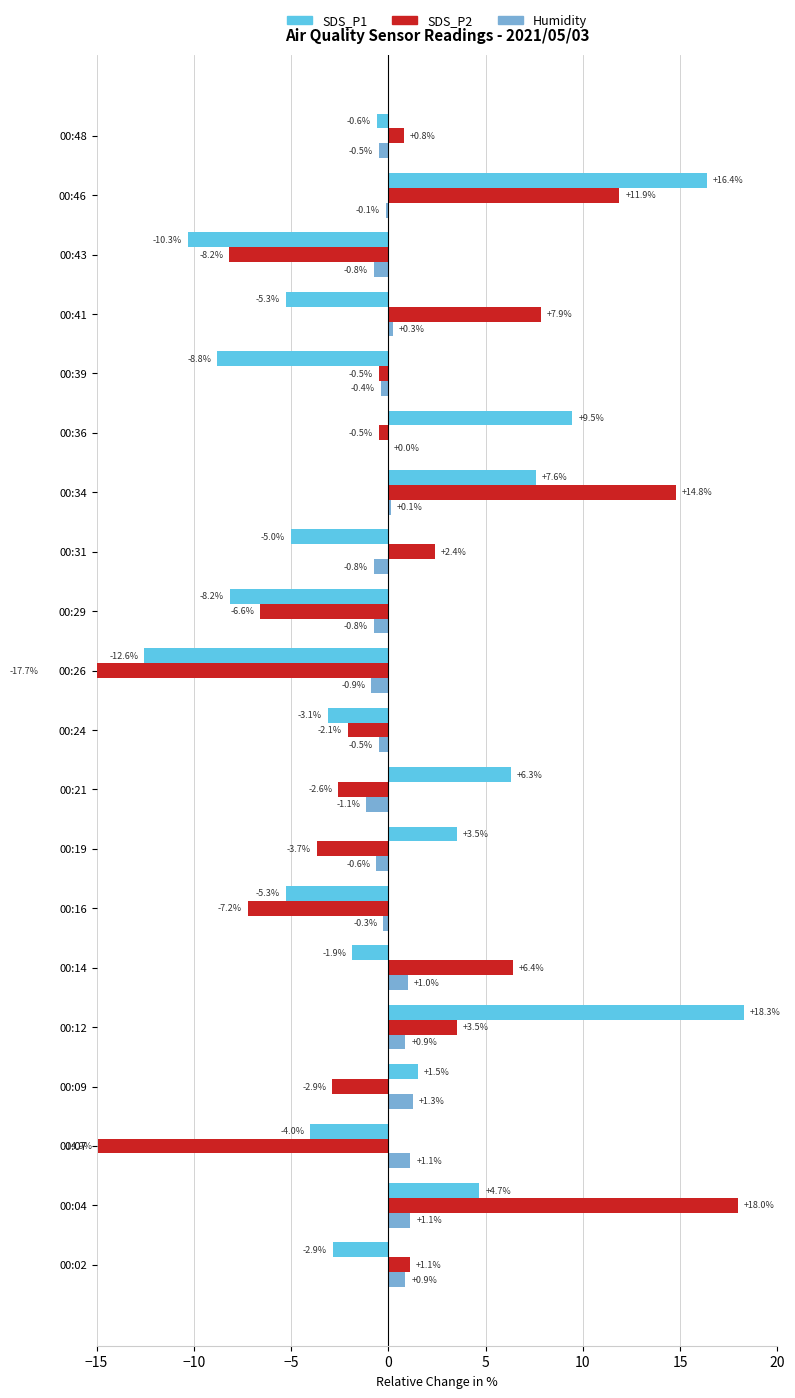

The Humidity series shows -0.4 at 00:29. True or false?

False